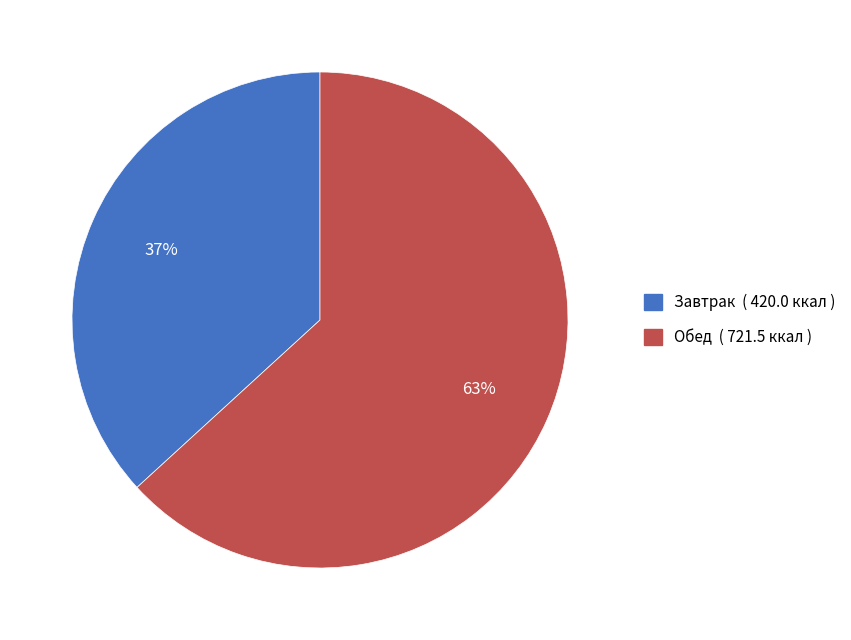

To the nearest percent, what is the difference between the largest and smallest slice percentages?

26%